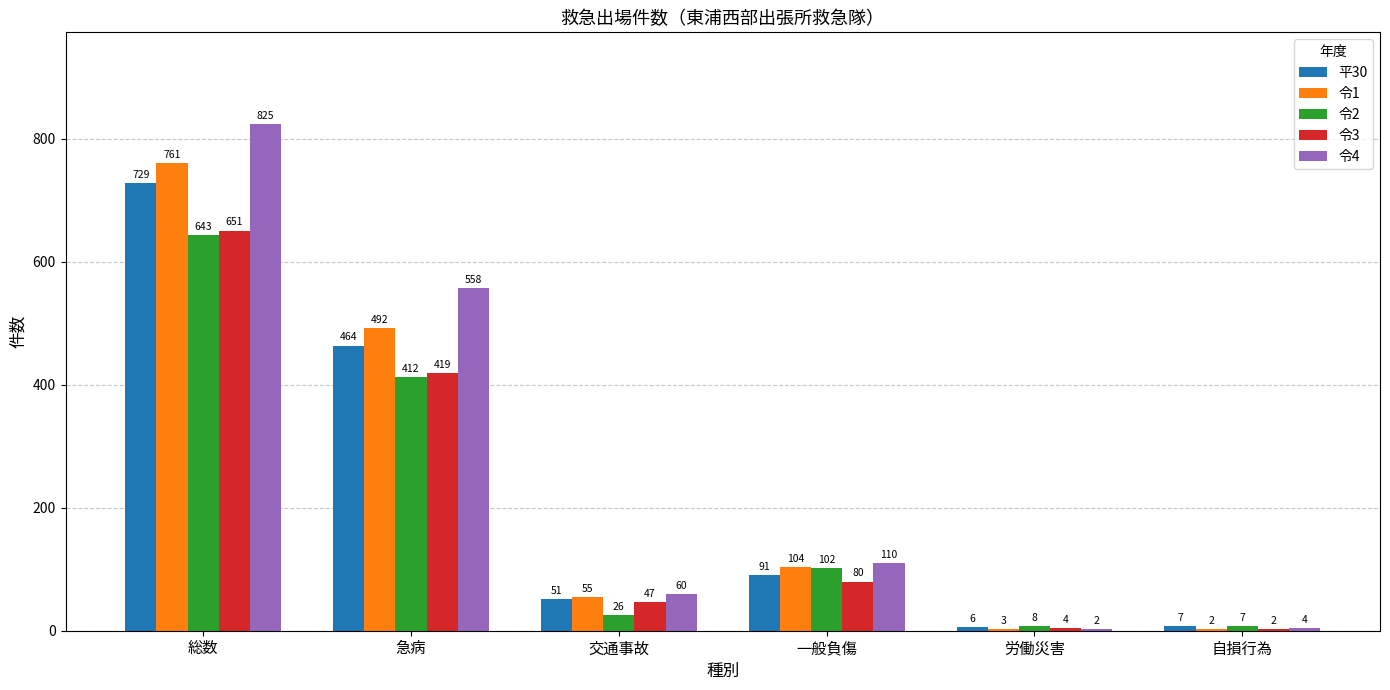

Is the value of 令1 at 一般負傷 greater than the value of 平30 at 一般負傷?

Yes